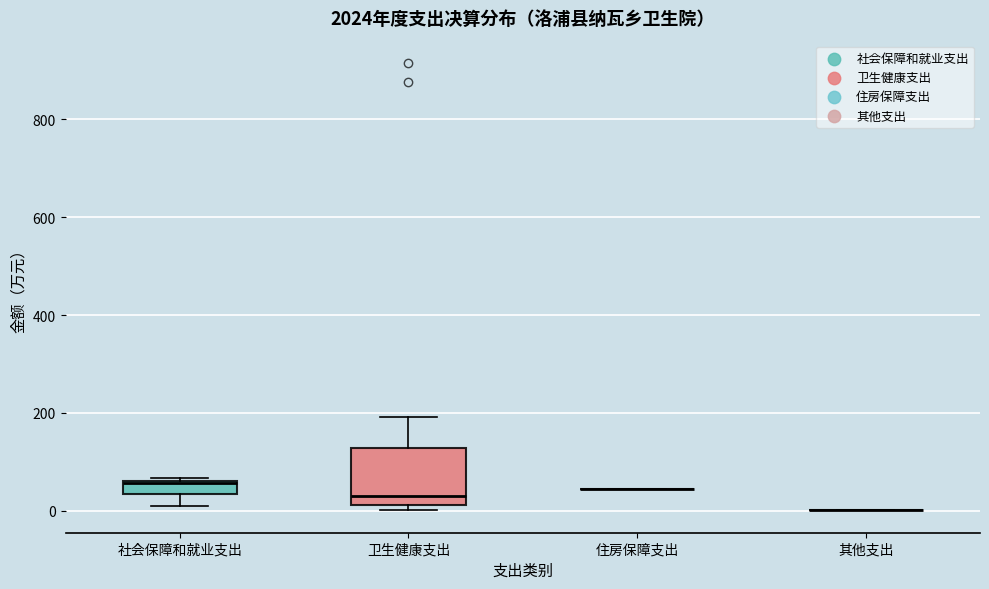

Comparing the boxes themselves (not the whiskers), which one is the tallest?

卫生健康支出